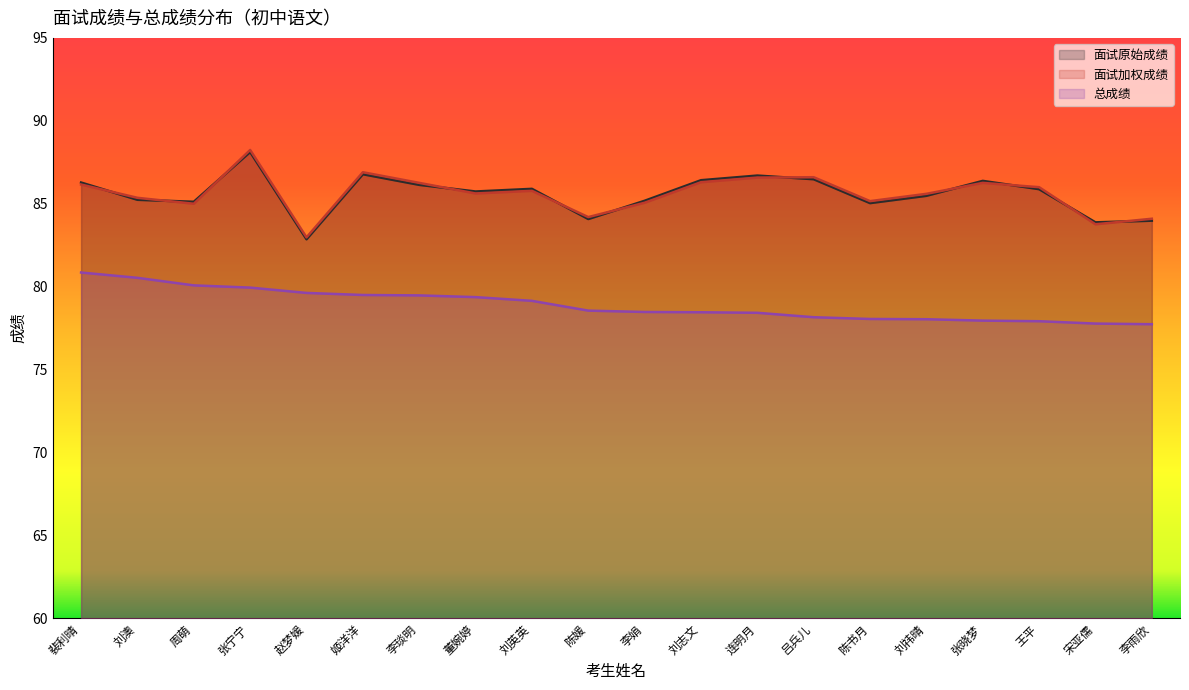

What is the highest value of the 面试加权成绩 series?

88.2